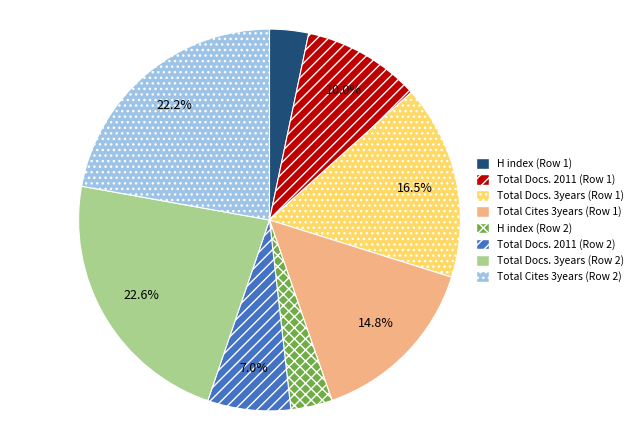

Does H index (Row 2) represent more than half of the total?

No